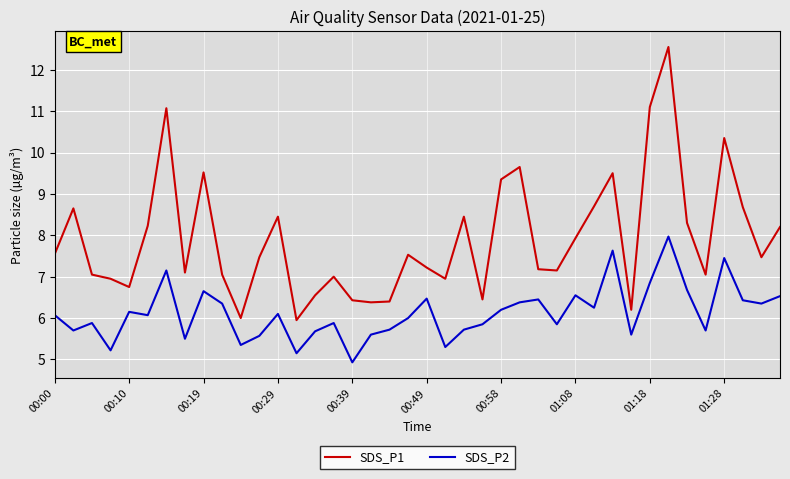

What is the difference between the maximum and minimum values in the SDS_P2 series?

3.0